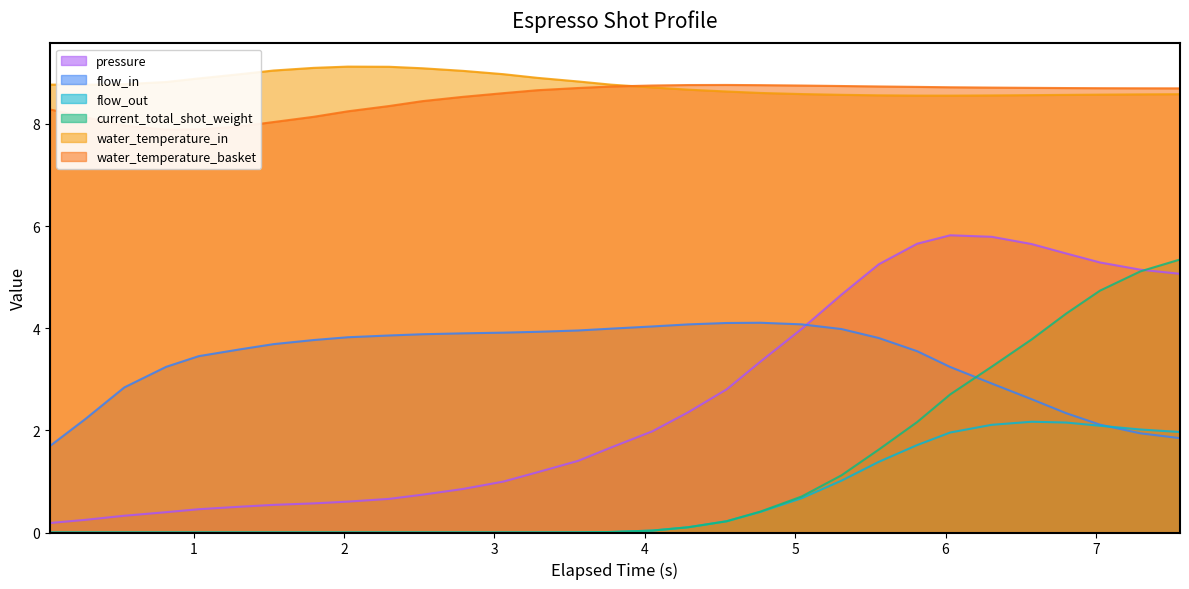

Which label corresponds to the smallest value in the chart?

elapsed